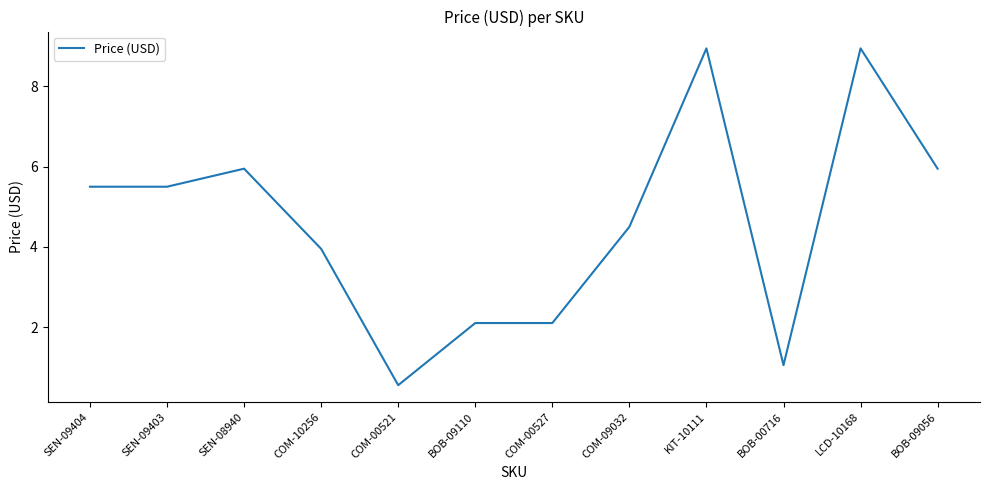

What is the average value?

4.6